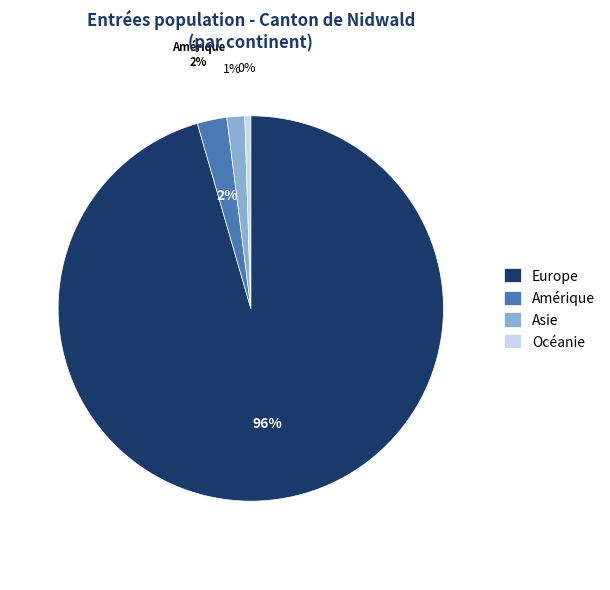

Which has a higher value, Amérique or Europe?

Europe